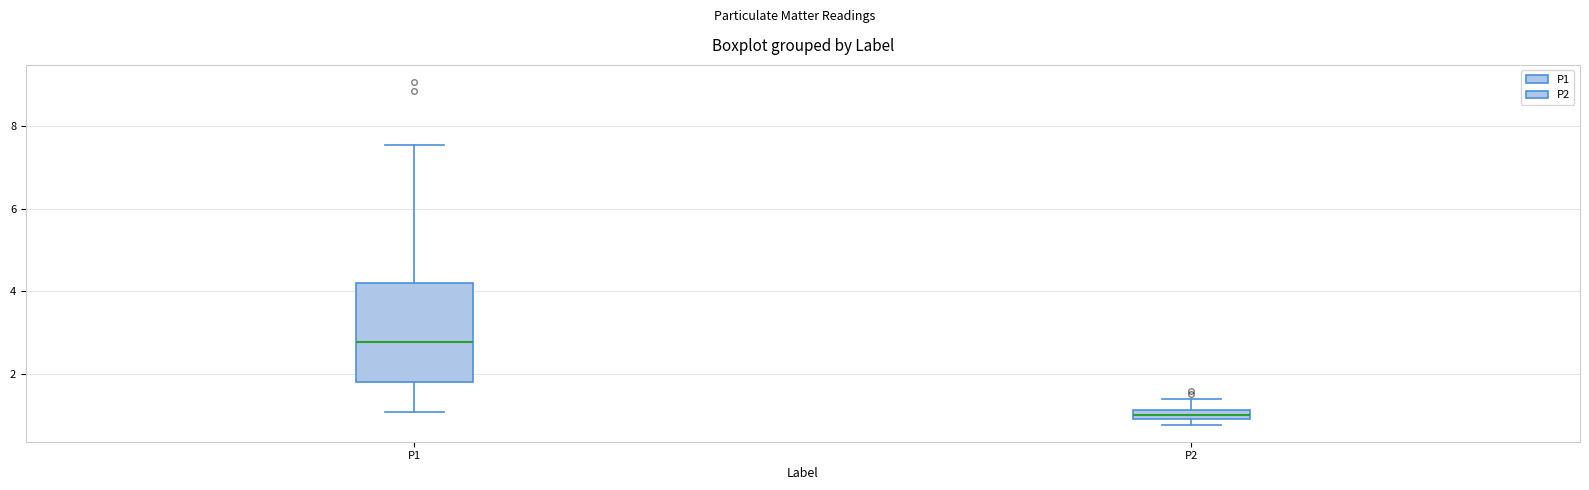

Which box has the highest median line?

P1